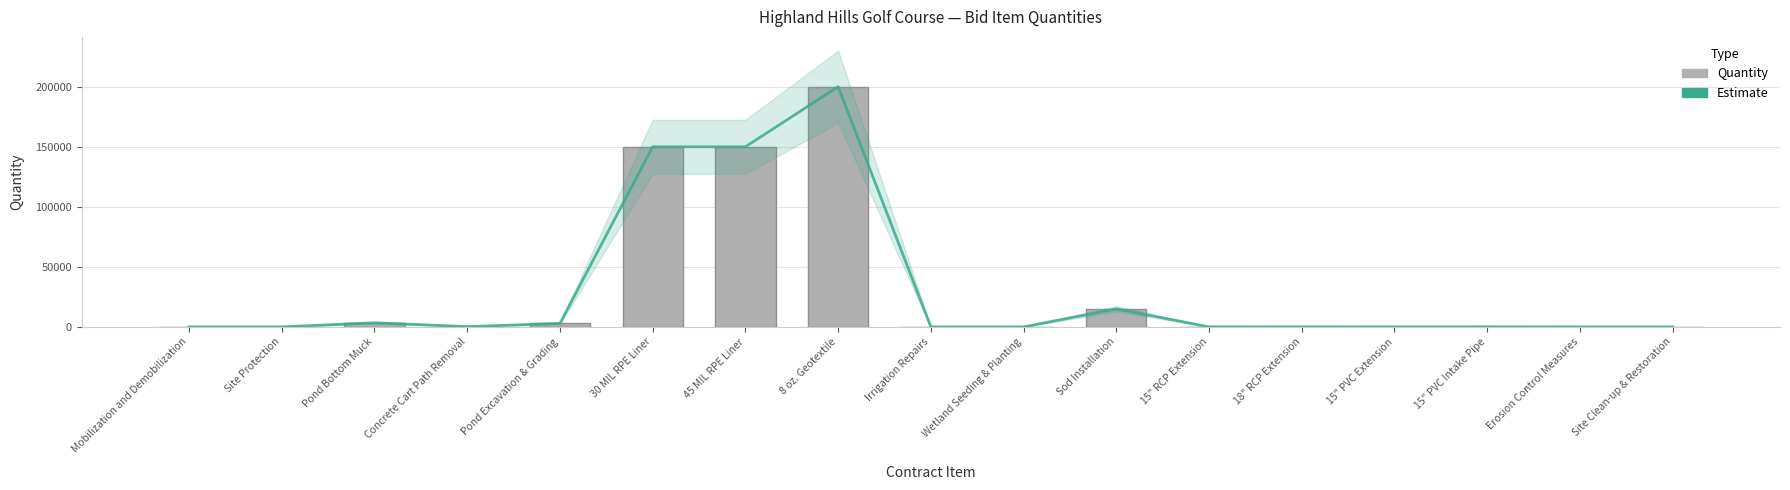

What is the sum of the Quantity values at 18" RCP Extension and 15" PVC Intake Pipe?

70